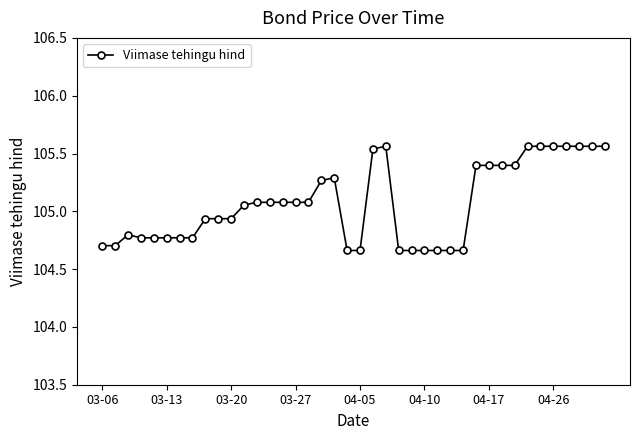

True or false: there are more than 1 points higher than both neighbors.

True